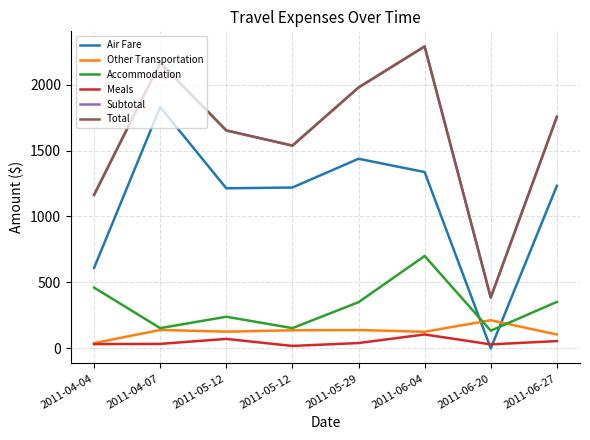

Is this an area chart (filled region under the line)?

No